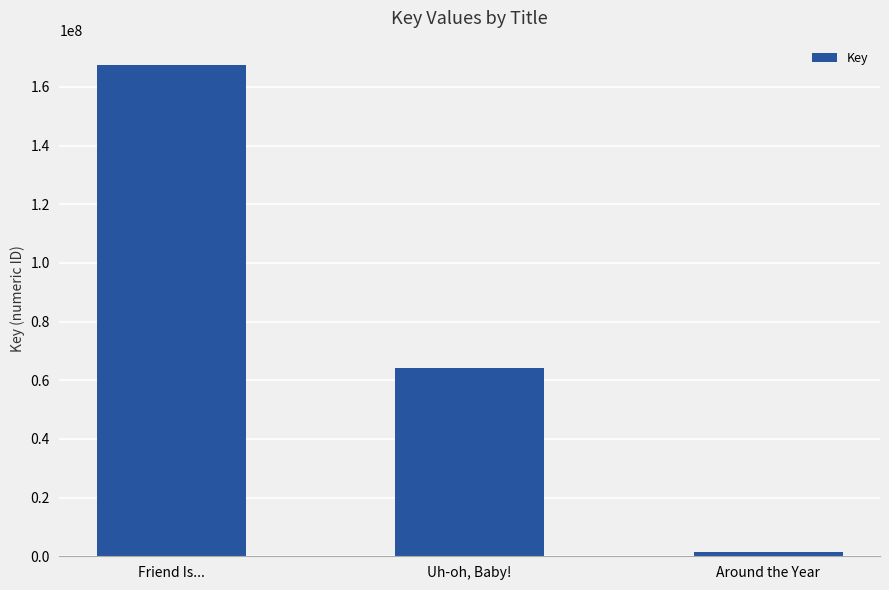

Reading left to right, what are all the values shown in this chart?

167415983	64104275	1461378